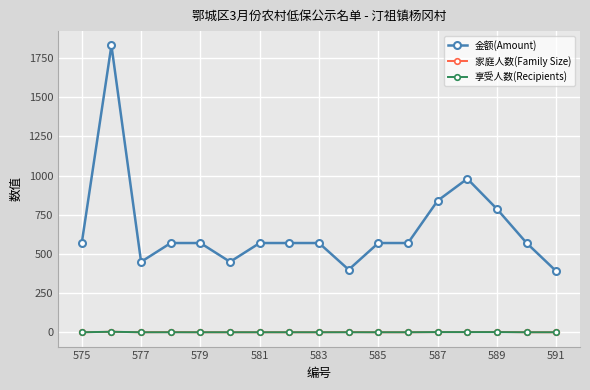

True or false: 享受人数(Recipients) and 金额(Amount) intersect in this chart.

False